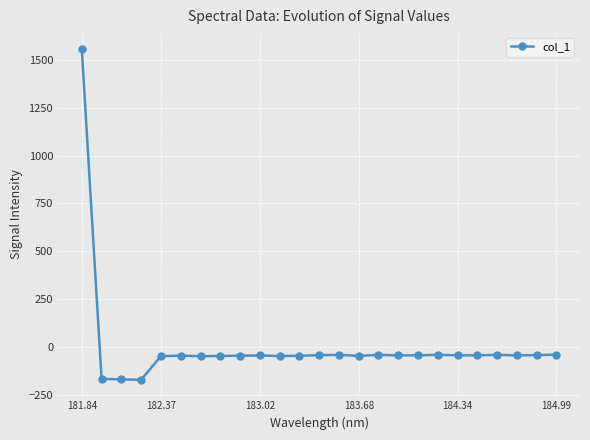

What is the value of the 2nd point from the left?

-164.8